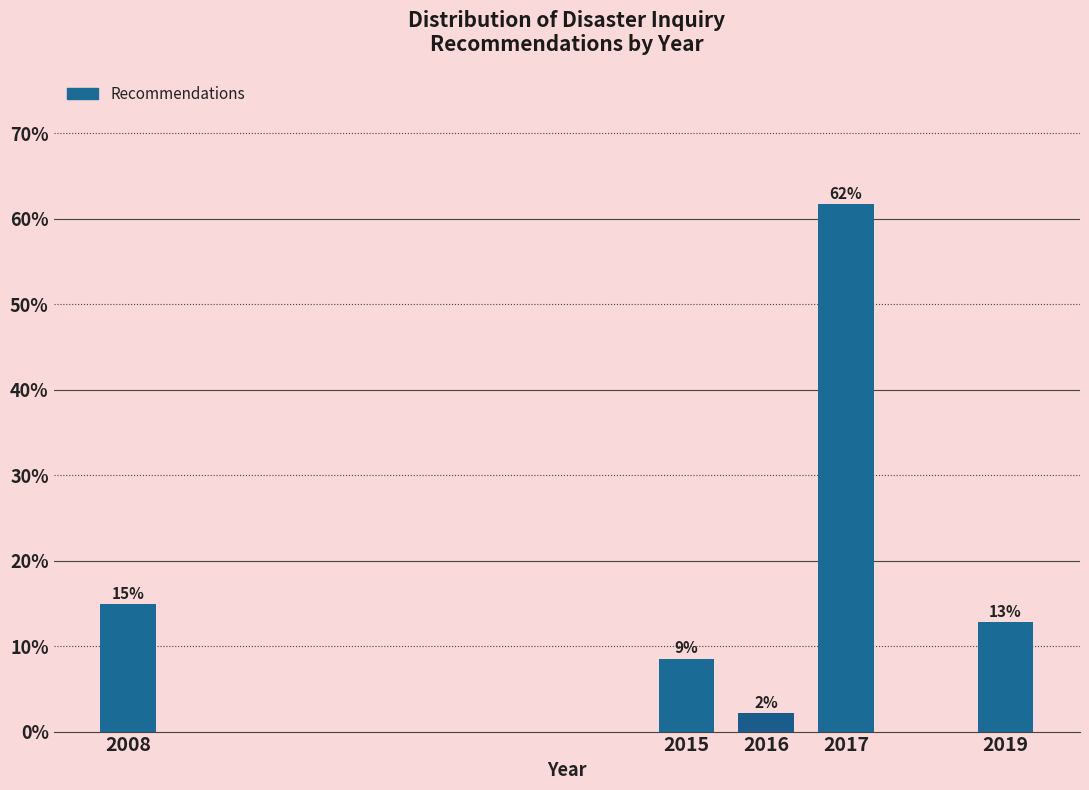

Does the chart contain any negative values?

No